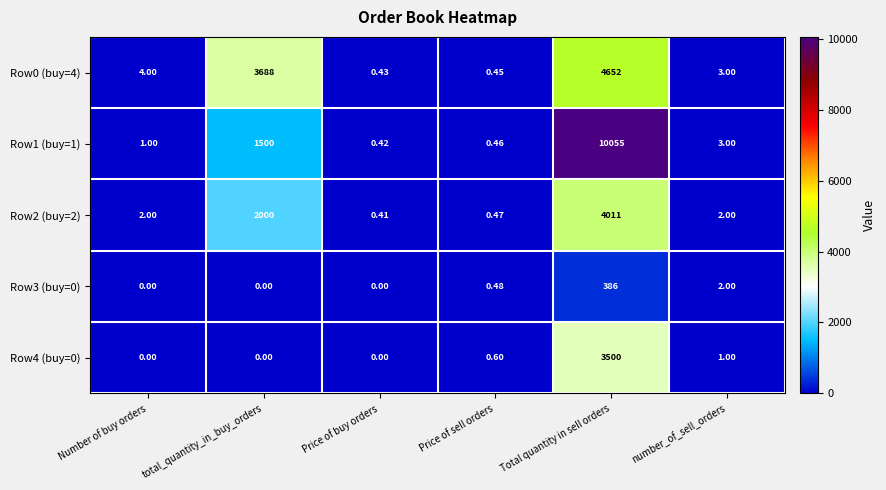

List the series in order of their peak value, highest first.

Row1 (buy=1), Row0 (buy=4), Row2 (buy=2), Row4 (buy=0), Row3 (buy=0)